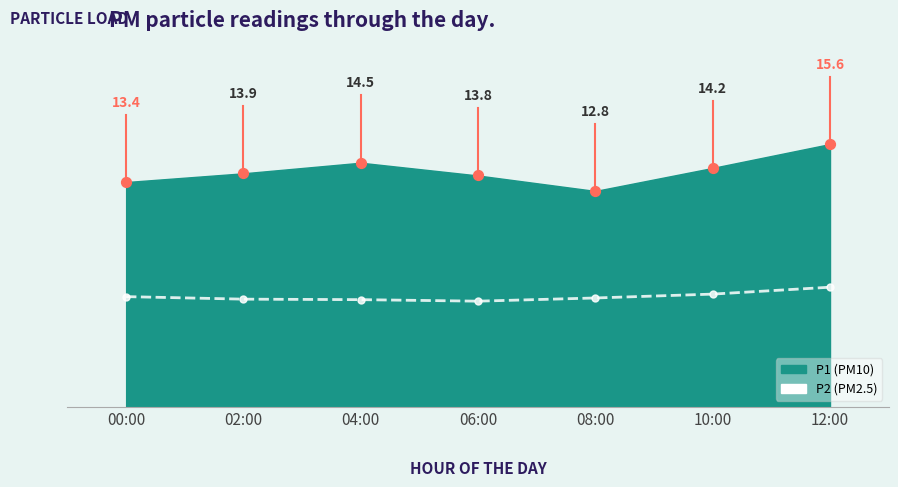

Approximately how many times larger is the value at 06:00 compared to 00:00?

1.0